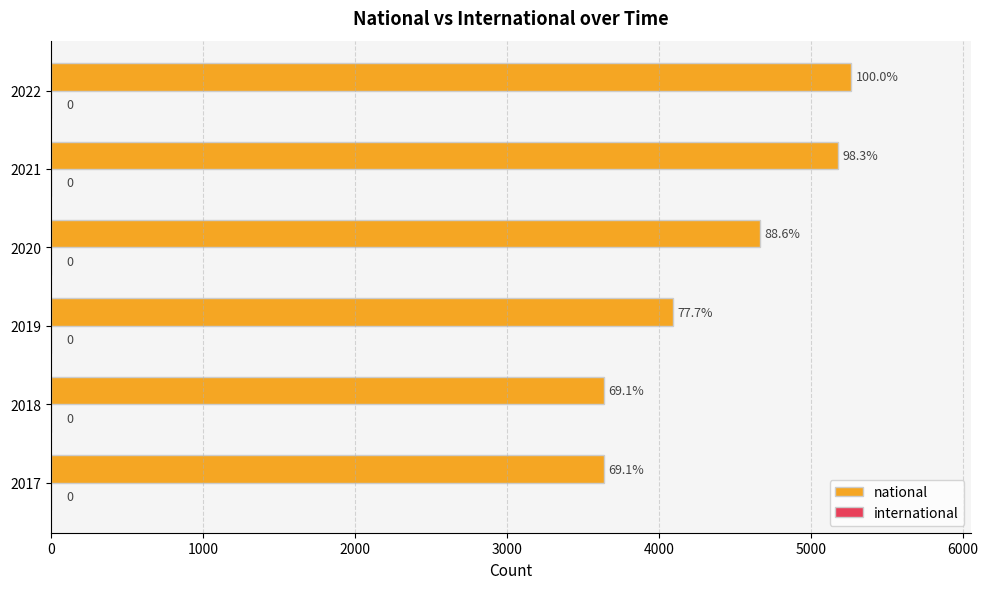

How many bars are there in total?

6